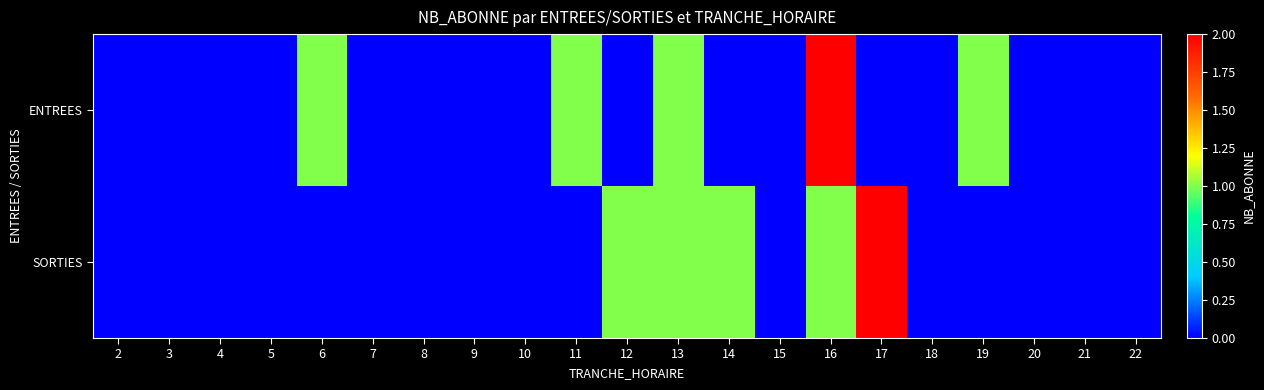

Reading left to right, extract all data points from this chart.

ENTREES: 2=0	3=0	4=0	5=0	6=1	7=0	8=0	9=0	10=0	11=1	12=0	13=1	14=0	15=0	16=2	17=0	18=0	19=1	20=0	21=0	22=0
SORTIES: 2=0	3=0	4=0	5=0	6=0	7=0	8=0	9=0	10=0	11=0	12=1	13=1	14=1	15=0	16=1	17=2	18=0	19=0	20=0	21=0	22=0